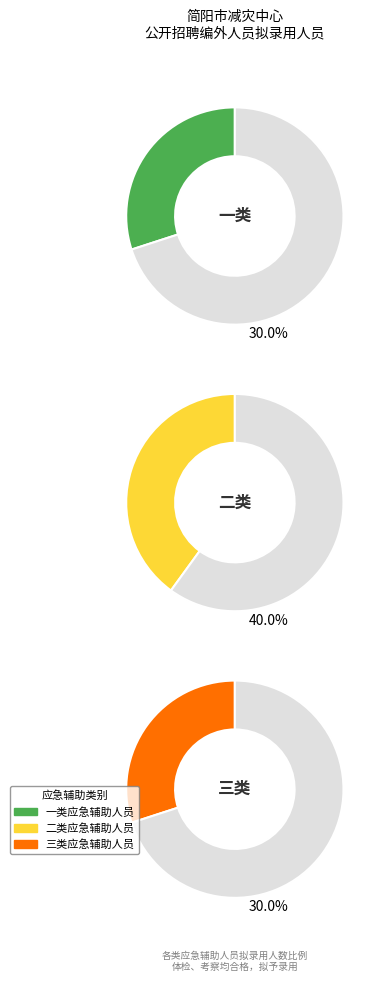

Which has a higher value, 三类应急辅助人员 or 二类应急辅助人员?

二类应急辅助人员